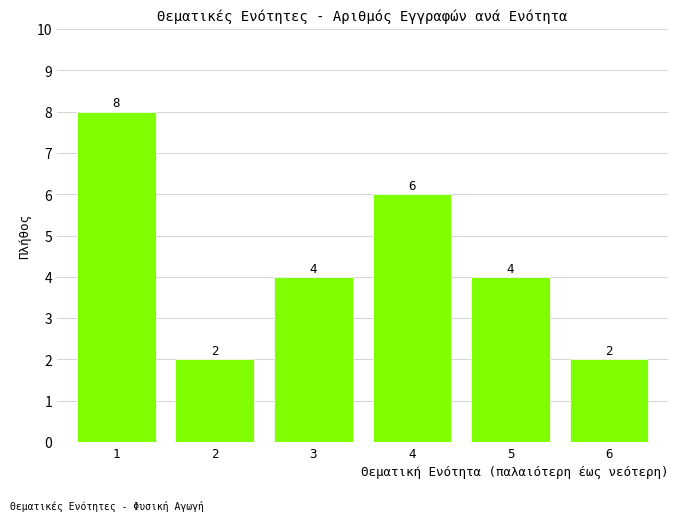

Reading left to right, list all the values displayed in this chart.

8	2	4	6	4	2